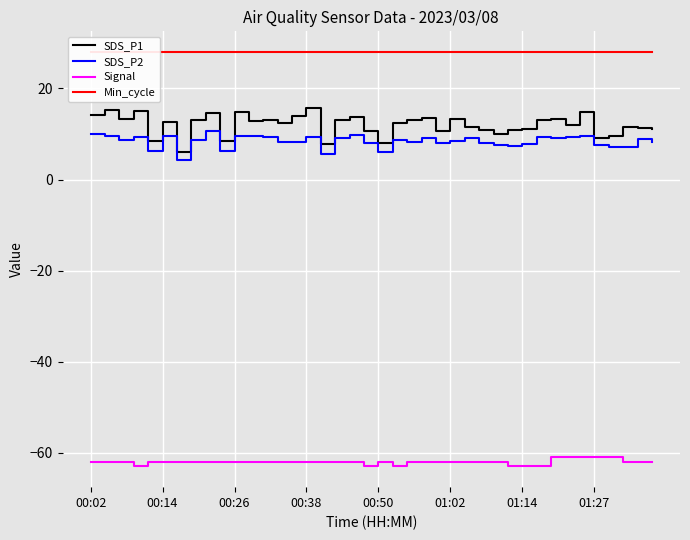

The SDS_P2 series shows 8.1 at 27. True or false?

True